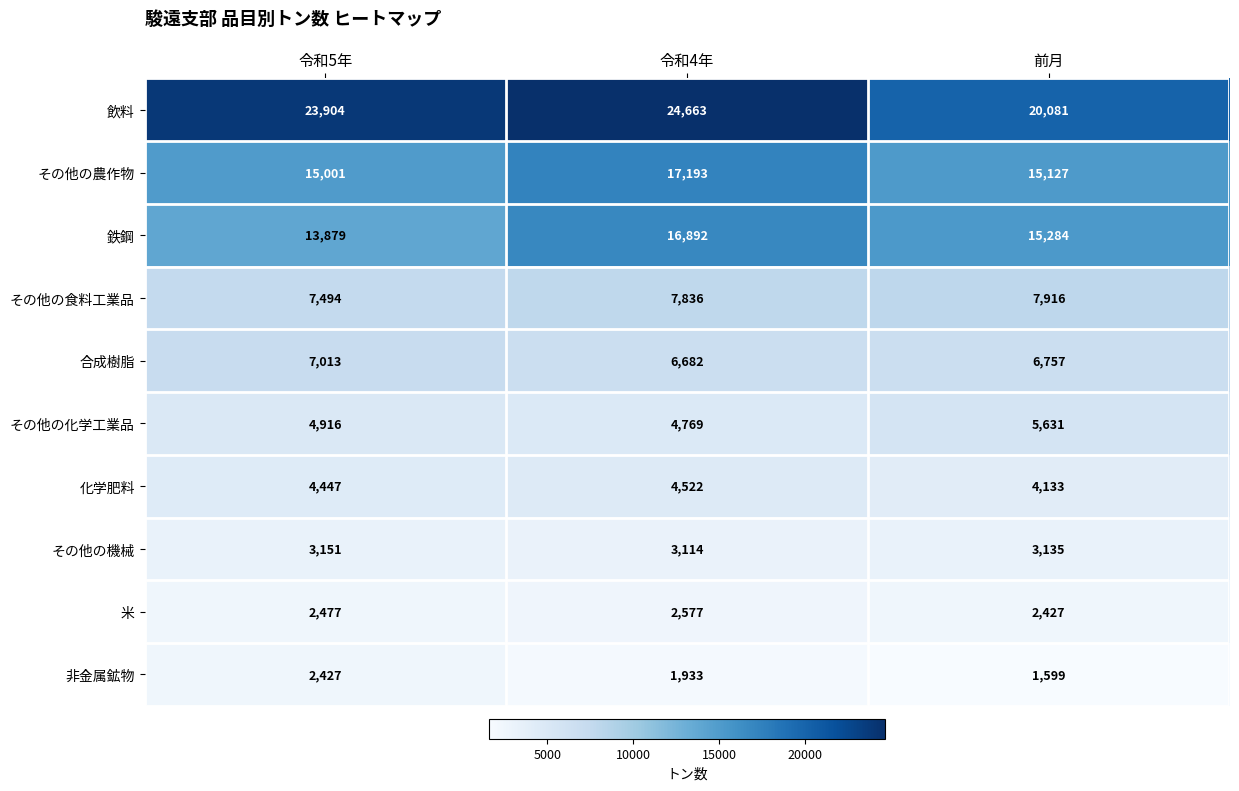

Where does the 合成樹脂 series first go above 6757?

令和5年